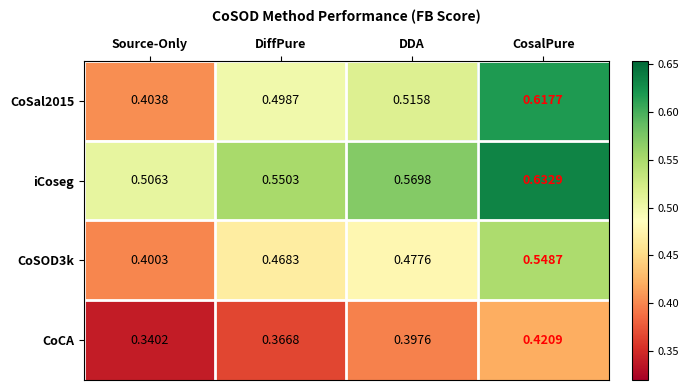

Which label corresponds to the smallest value in the chart?

Source-Only